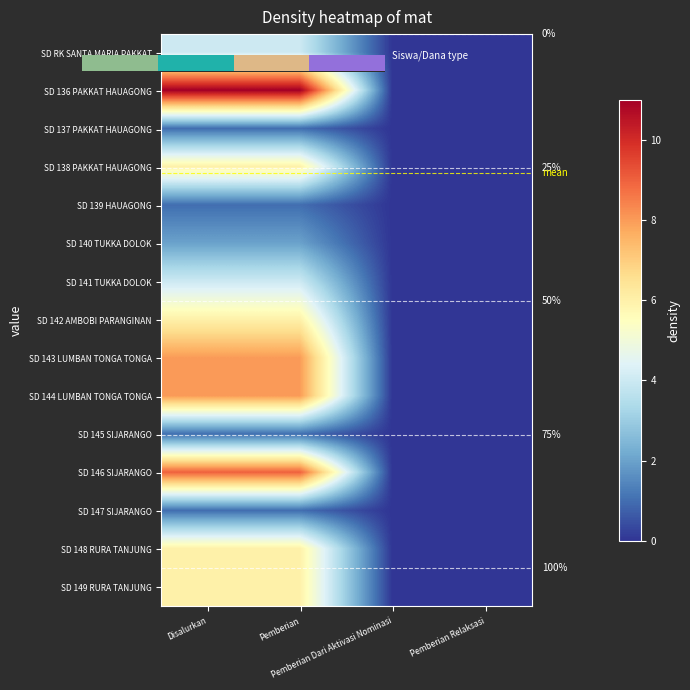

Rank the series by their maximum value, from highest to lowest.

SD 136 PAKKAT HAUAGONG, SD 146 SIJARANGO, SD 143 LUMBAN TONGA TONGA, SD 144 LUMBAN TONGA TONGA, SD 138 PAKKAT HAUAGONG, SD 142 AMBOBI PARANGINAN, SD 148 RURA TANJUNG, SD 149 RURA TANJUNG, SD RK SANTA MARIA PAKKAT, SD 141 TUKKA DOLOK, SD 140 TUKKA DOLOK, SD 137 PAKKAT HAUAGONG, SD 139 HAUAGONG, SD 145 SIJARANGO, SD 147 SIJARANGO